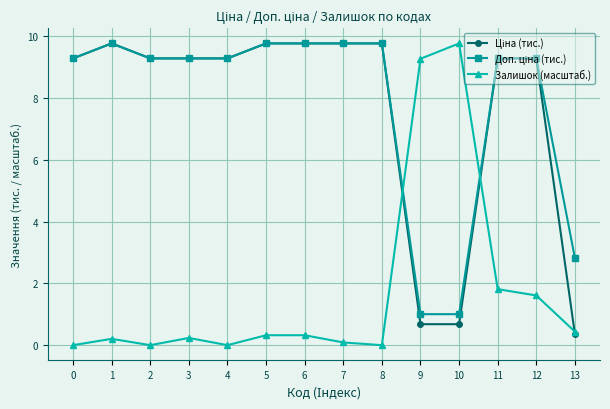

What is the spread (max minus min) of values at 8?

9.8